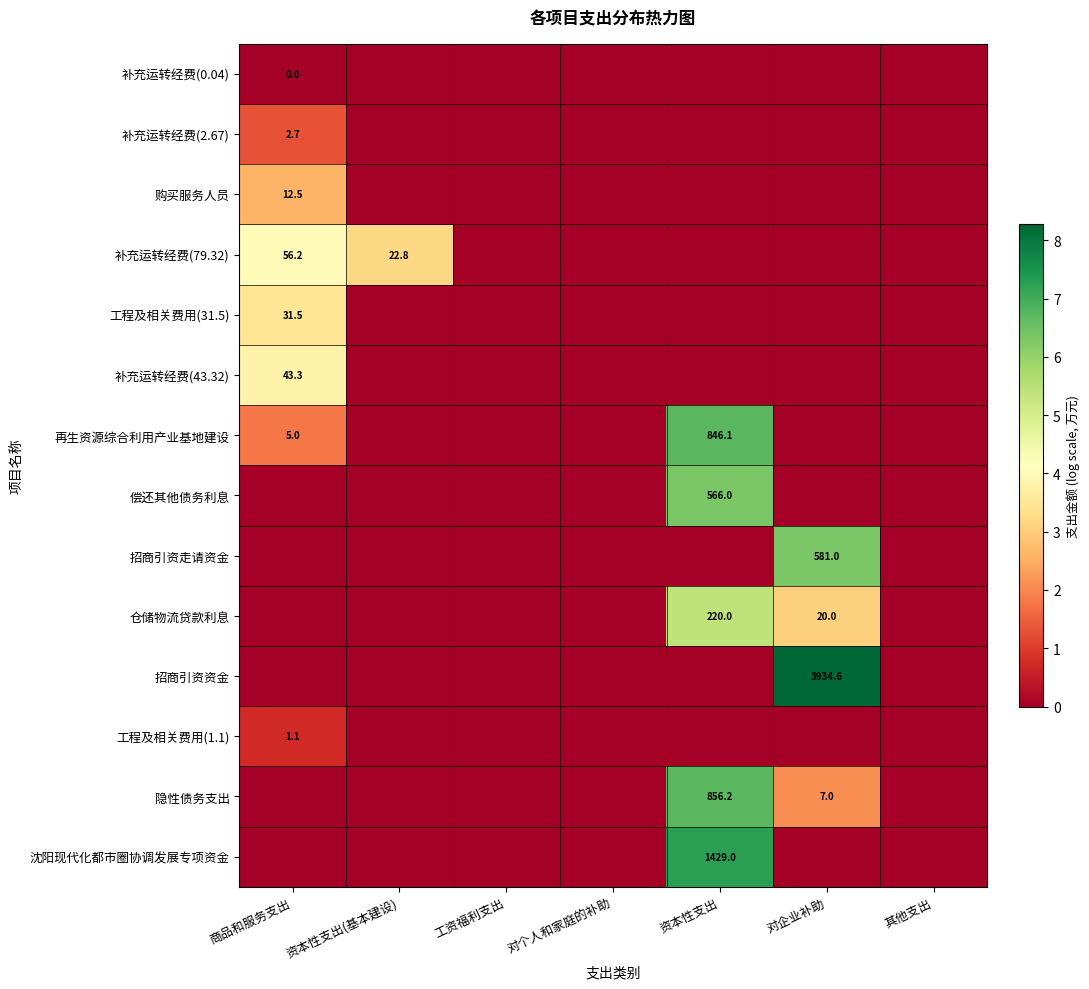

True or false: 补充运转经费(43.32) has a value of 1.5 at 商品和服务支出.

False